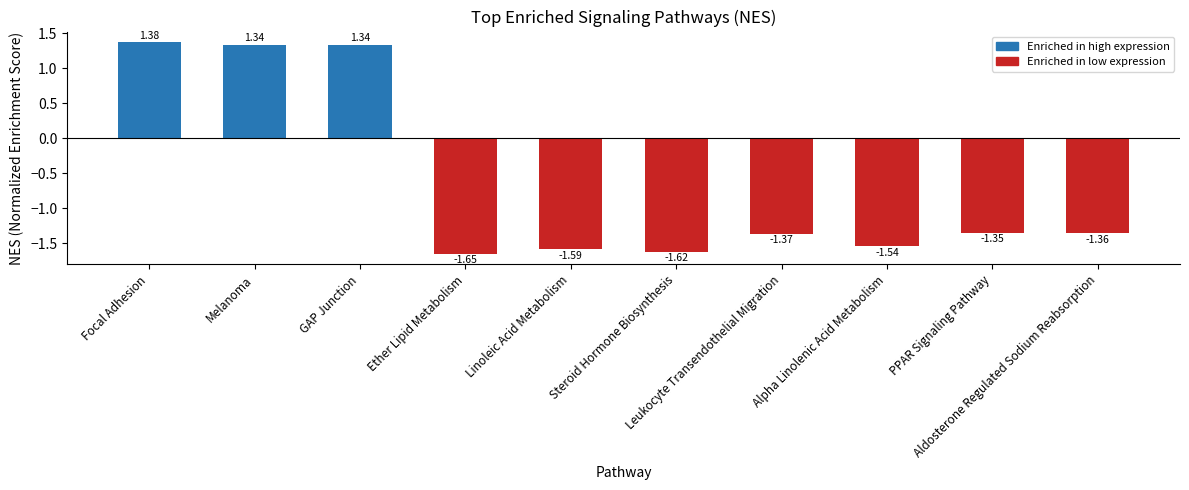

The value at Melanoma is 0.3. True or false?

False